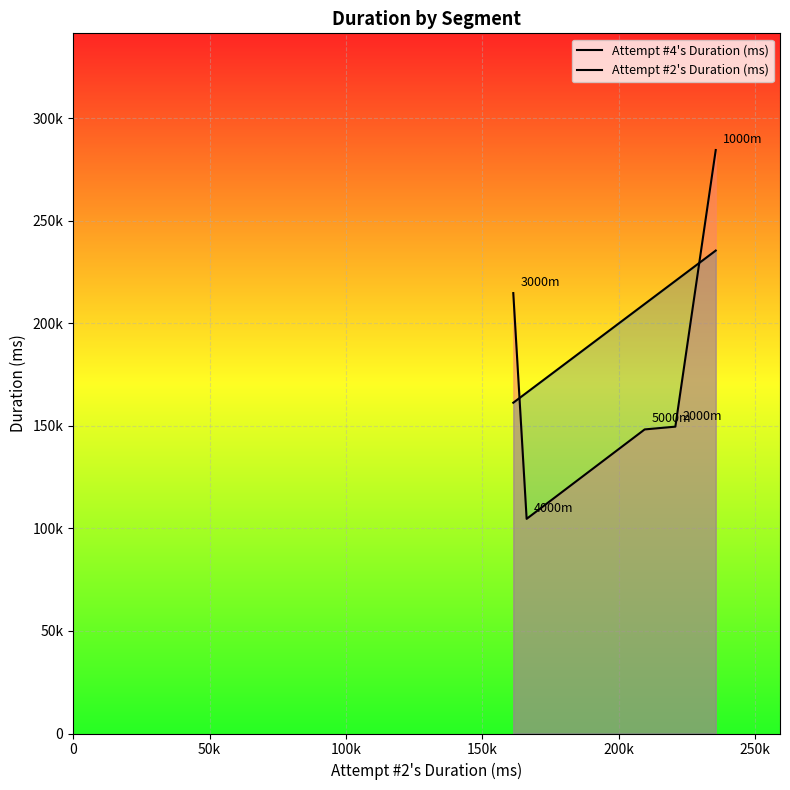

Does the chart display data point markers on the line(s)?

No